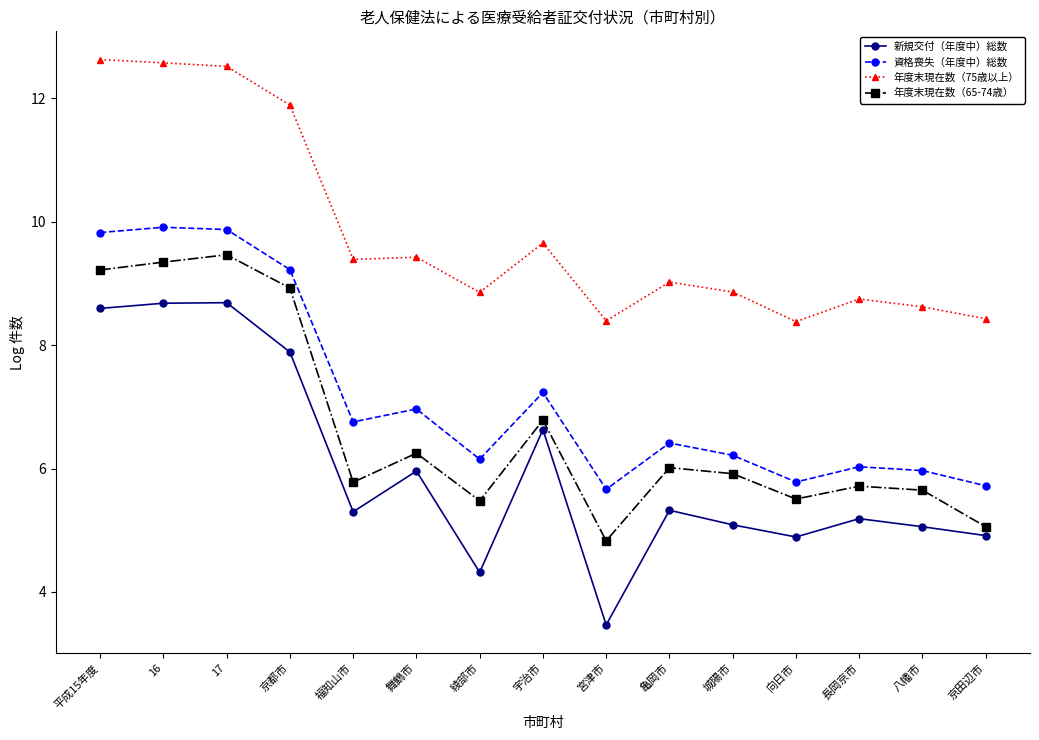

List the series in order of their peak value, highest first.

年度末現在数（75歳以上）, 資格喪失（年度中）総数, 年度末現在数（65-74歳）, 新規交付（年度中）総数